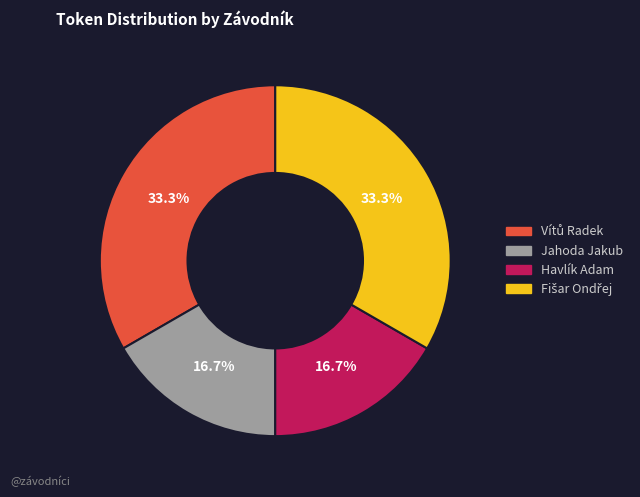

True or false: Havlík Adam accounts for 29% of the total.

False